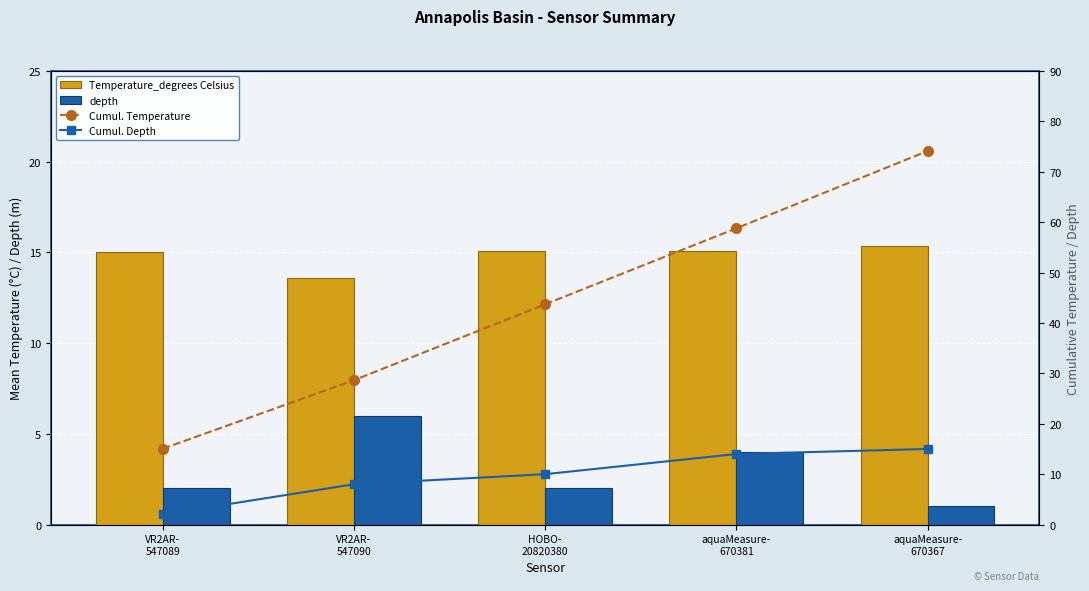

How many series are shown in this chart?

4